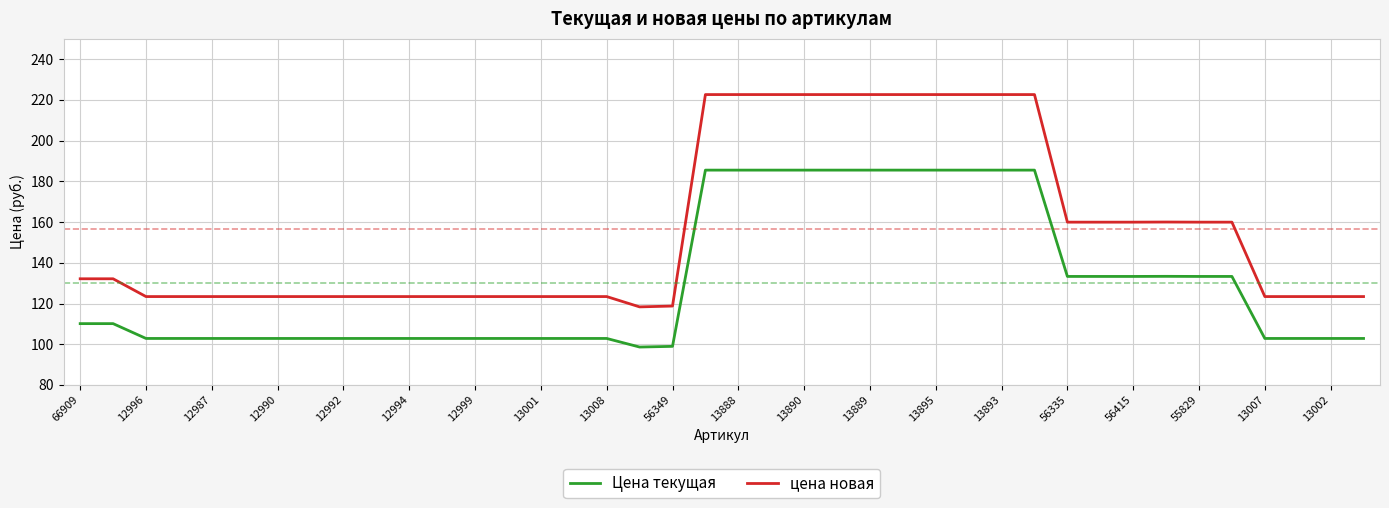

How many lines are shown in the chart?

2